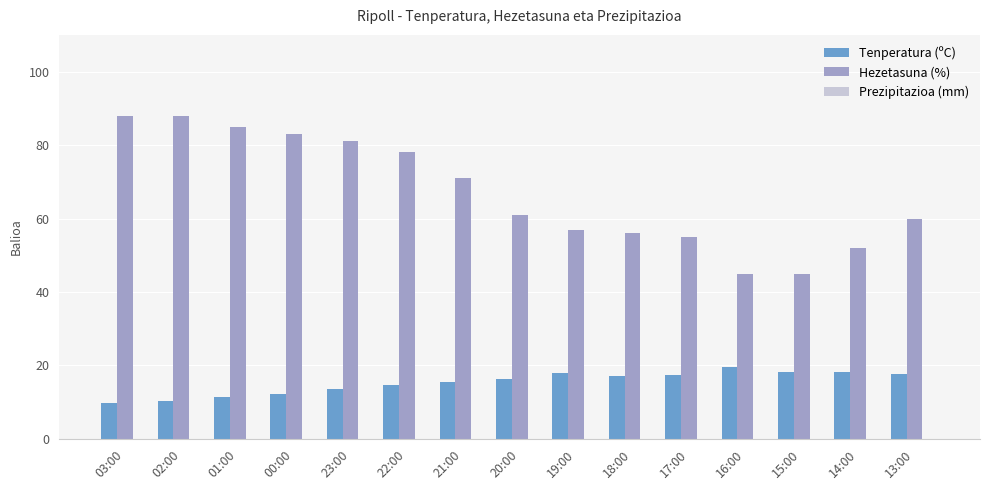

Which series has the largest total across all categories?

Hezetasuna (%)